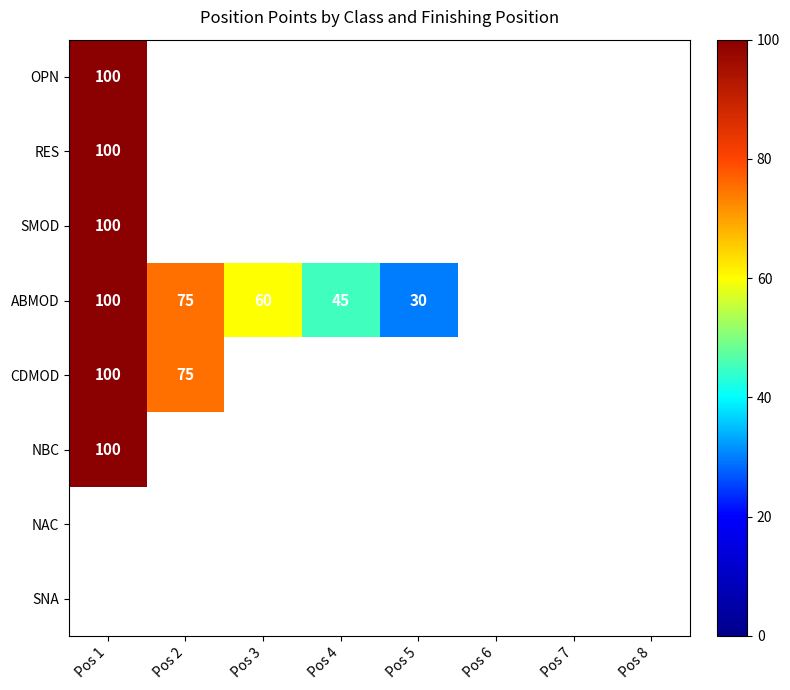

List the series in order of their peak value, highest first.

OPN, RES, SMOD, ABMOD, CDMOD, NBC, NAC, SNA